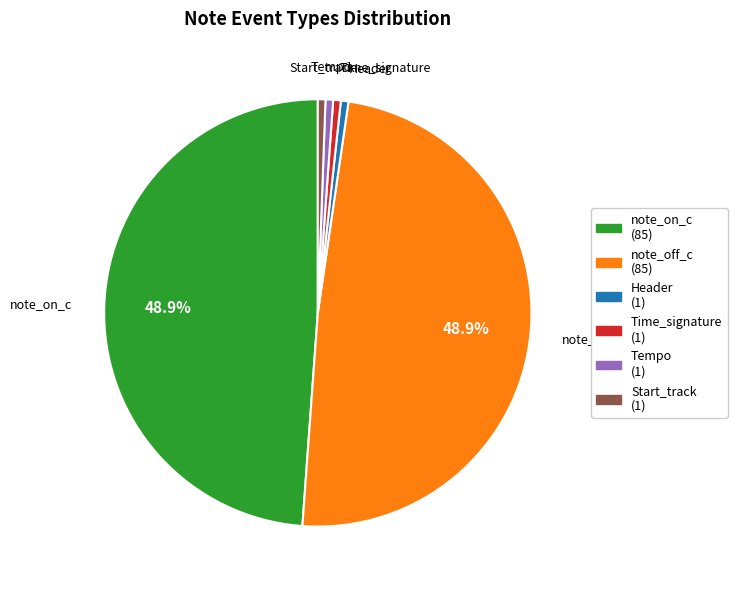

Is Tempo the majority of the pie?

No